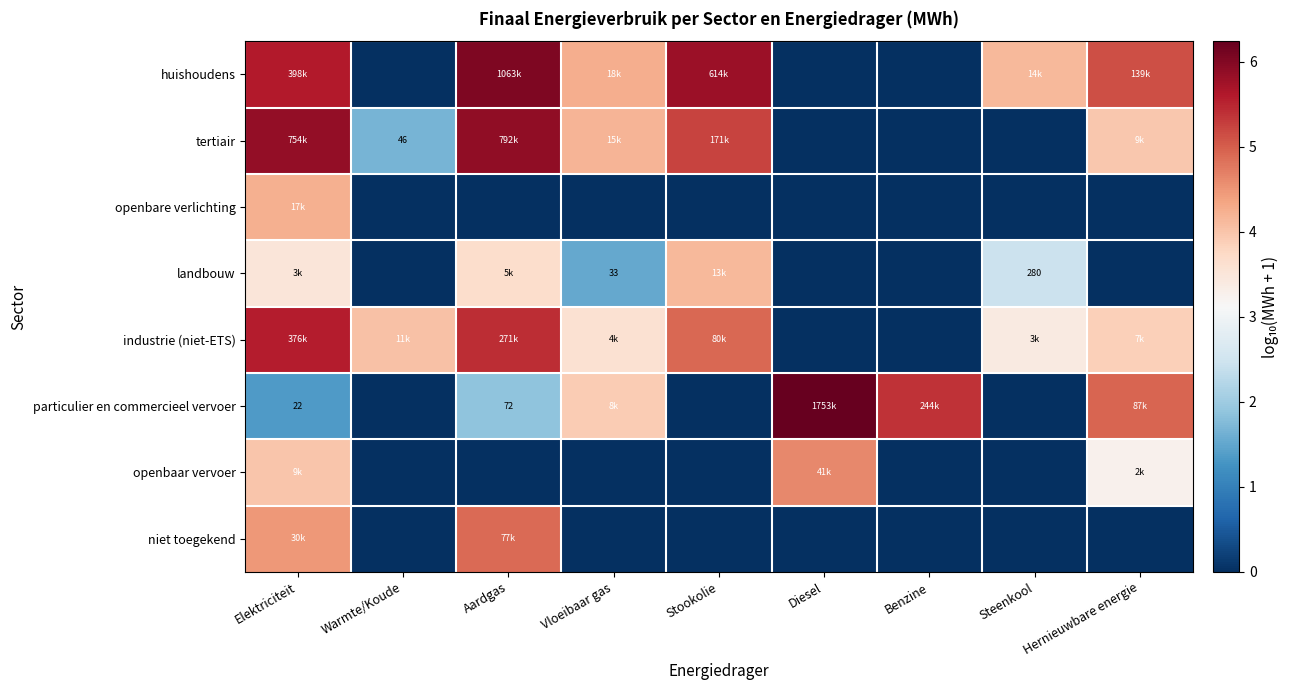

What is the difference between the highest and lowest values at Benzine?

5.4